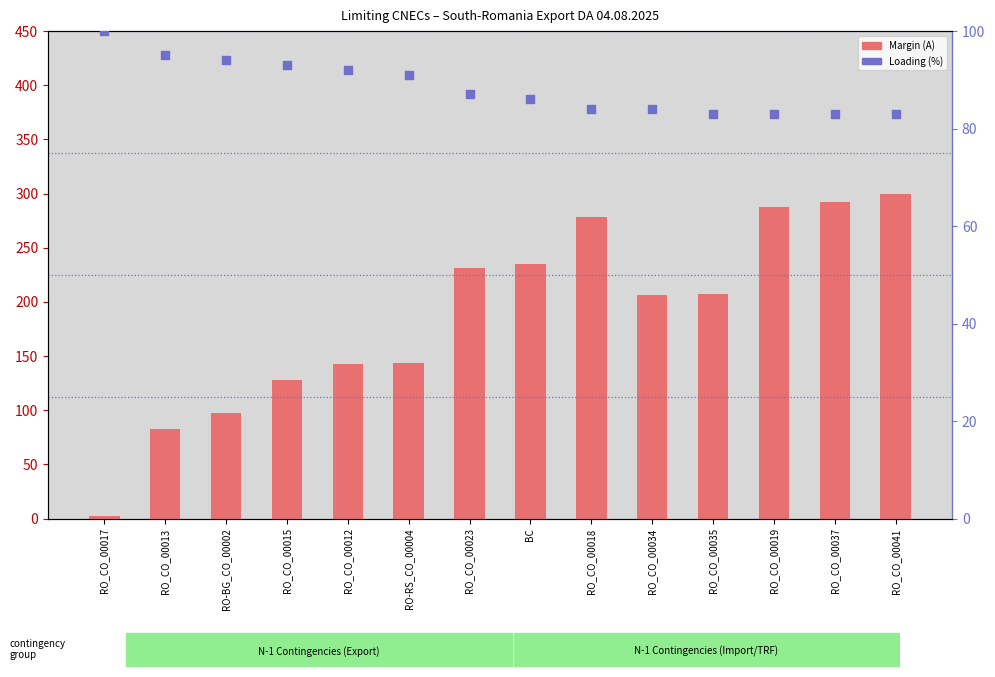

Is the value of Loading (%) at RO_CO_00012 greater than the value of Margin (A) at RO_CO_00012?

No